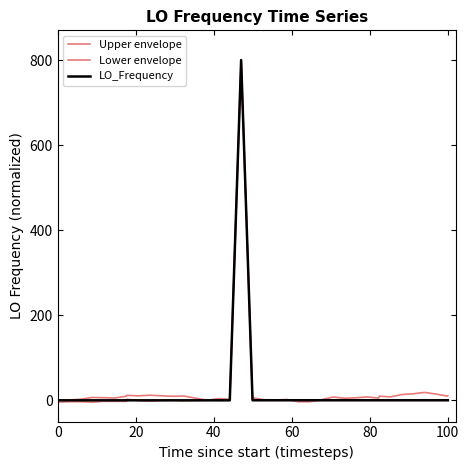

How many lines are shown in the chart?

3